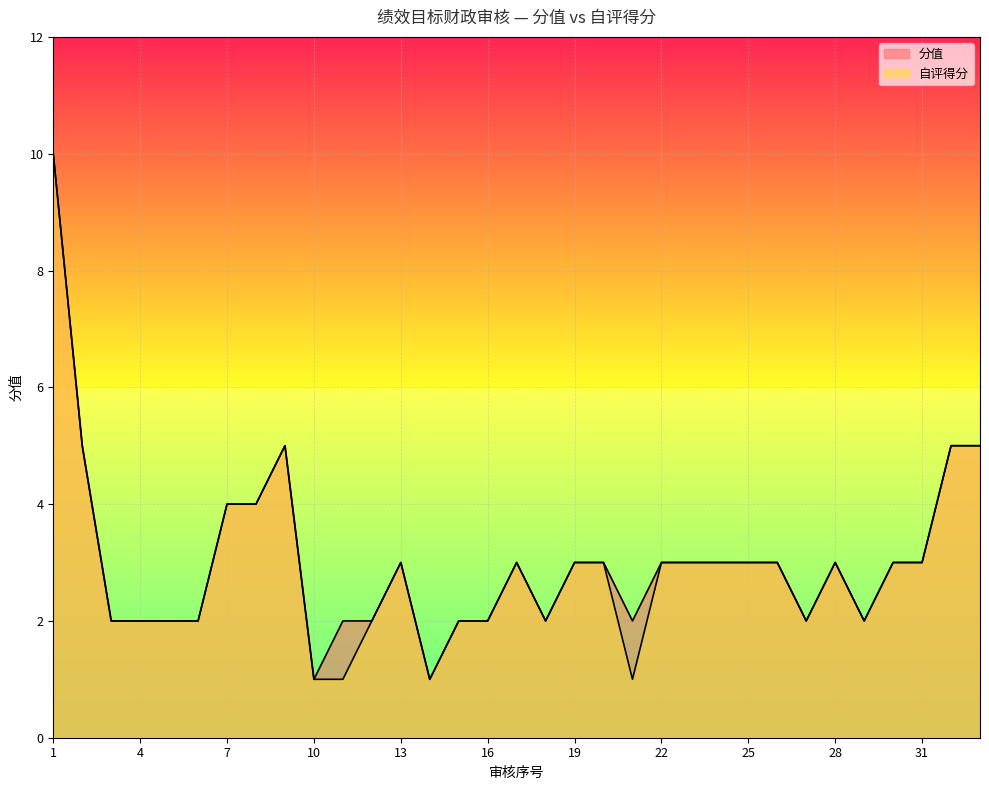

Which has a higher value, 18 or 28?

28